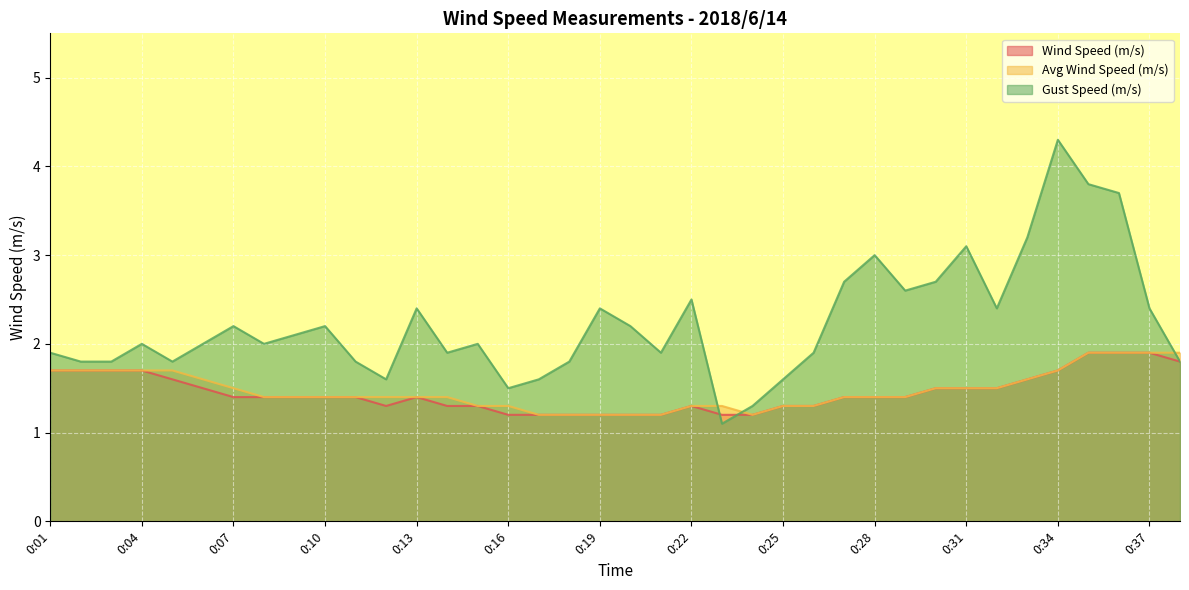

Is it true that Wind Speed (m/s) equals 0.5 at 0:25?

False